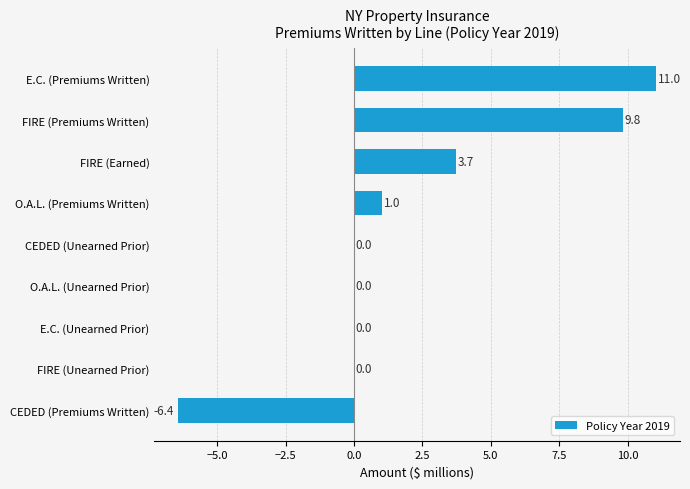

At which label is the value closest to 2?

O.A.L. (Premiums Written)